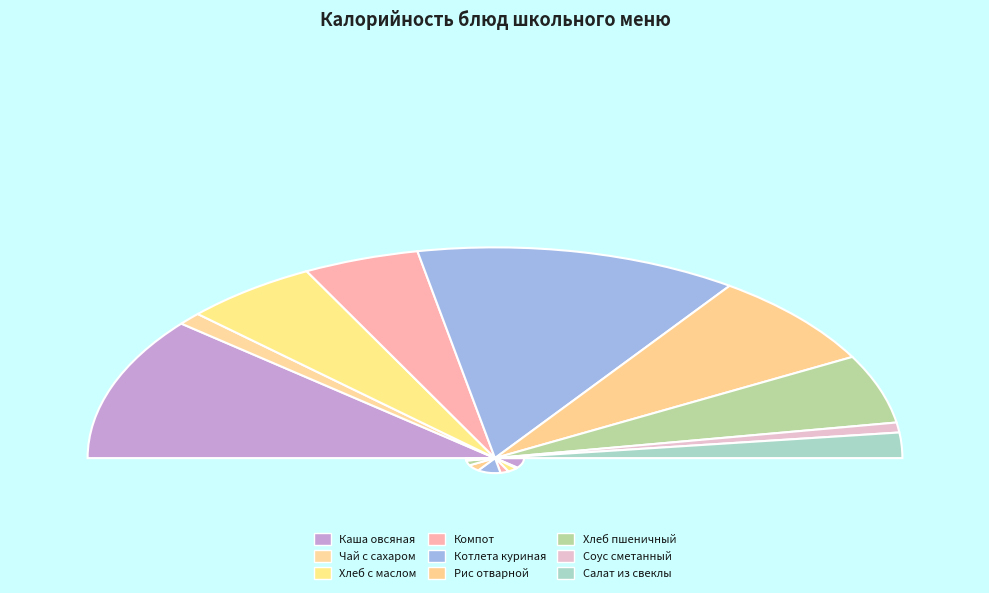

How many slices are in this pie chart?

9